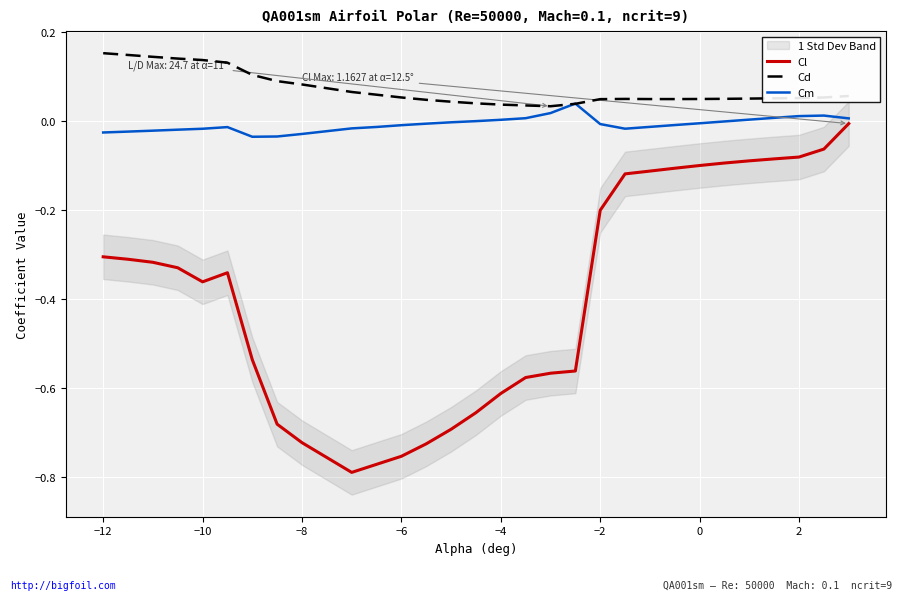

What is the smallest value displayed?

-0.8